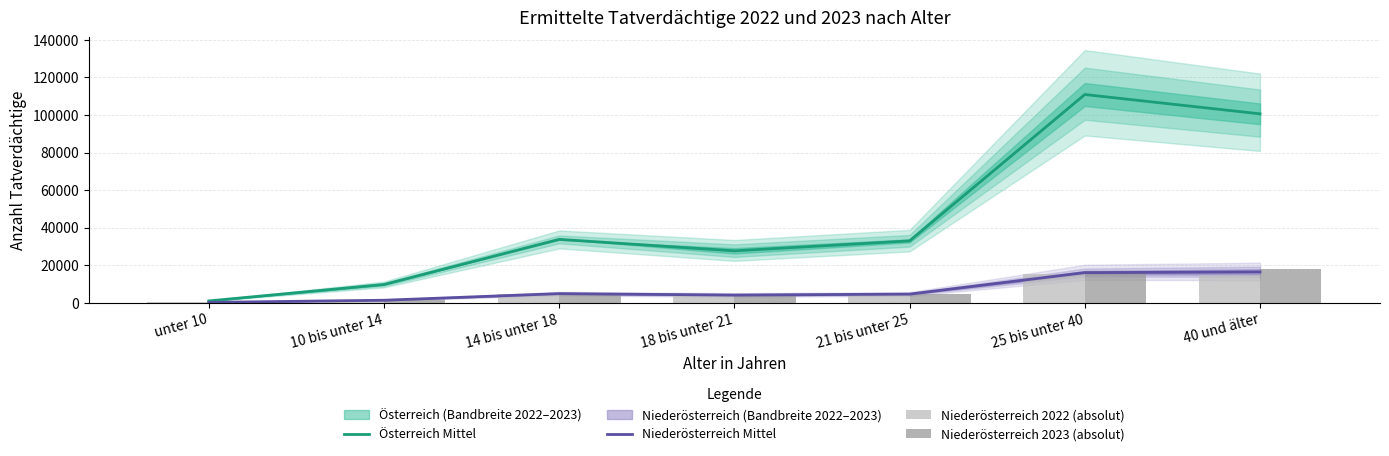

Reading left to right, transcribe all the data shown in this chart.

Österreich Mittel: unter 10=882.5	10 bis unter 14=9636.5	14 bis unter 18=33703.0	18 bis unter 21=27581.5	21 bis unter 25=32889.0	25 bis unter 40=110923.5	40 und älter=100620.0
Niederösterreich Mittel: unter 10=110.0	10 bis unter 14=1248.0	14 bis unter 18=4768.0	18 bis unter 21=4007.5	21 bis unter 25=4518.5	25 bis unter 40=15964.0	40 und älter=16319.5
Niederösterreich 2022 (absolut): unter 10=116.0	10 bis unter 14=1237.0	14 bis unter 18=4751.0	18 bis unter 21=3821.0	21 bis unter 25=4389.0	25 bis unter 40=15110.0	40 und älter=14893.0
Niederösterreich 2023 (absolut): unter 10=104.0	10 bis unter 14=1259.0	14 bis unter 18=4785.0	18 bis unter 21=4194.0	21 bis unter 25=4648.0	25 bis unter 40=16818.0	40 und älter=17746.0